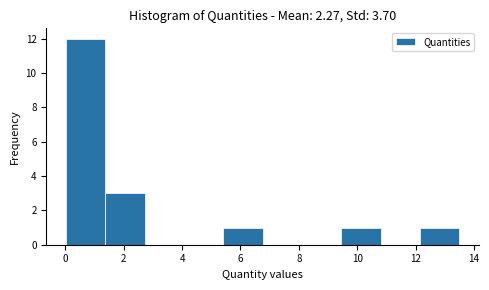

Reading left to right, list every bar in this chart as the range it spans on the x-axis followed by its height. Neither the bar edges nor the heights are printed on the chart, so give them approximately, as read against the axes.

0.0 to 1.4: 12
1.4 to 2.8: 3
2.8 to 4.0: 0
4.0 to 5.4: 0
5.4 to 6.8: 1
6.8 to 8.2: 0
8.2 to 9.4: 0
9.4 to 10.8: 1
10.8 to 12.2: 0
12.2 to 13.6: 1